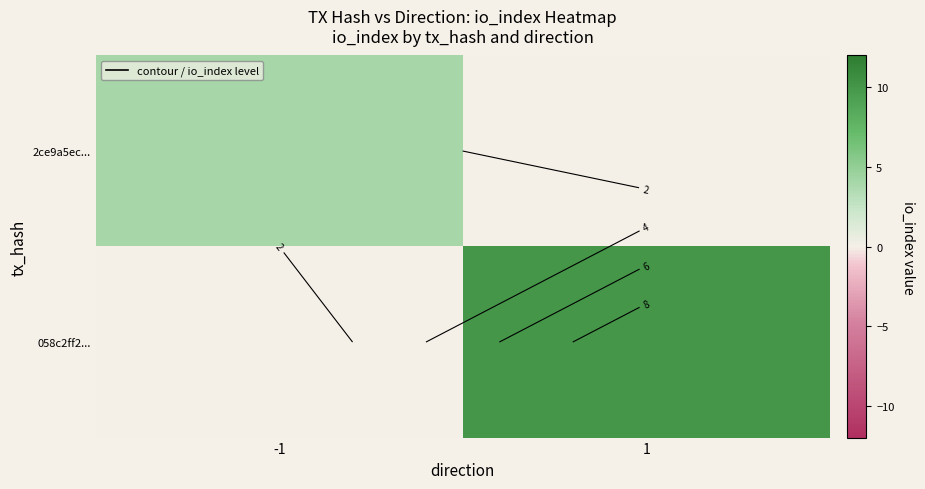

The 2ce9a5ec... series shows 7 at -1. True or false?

False